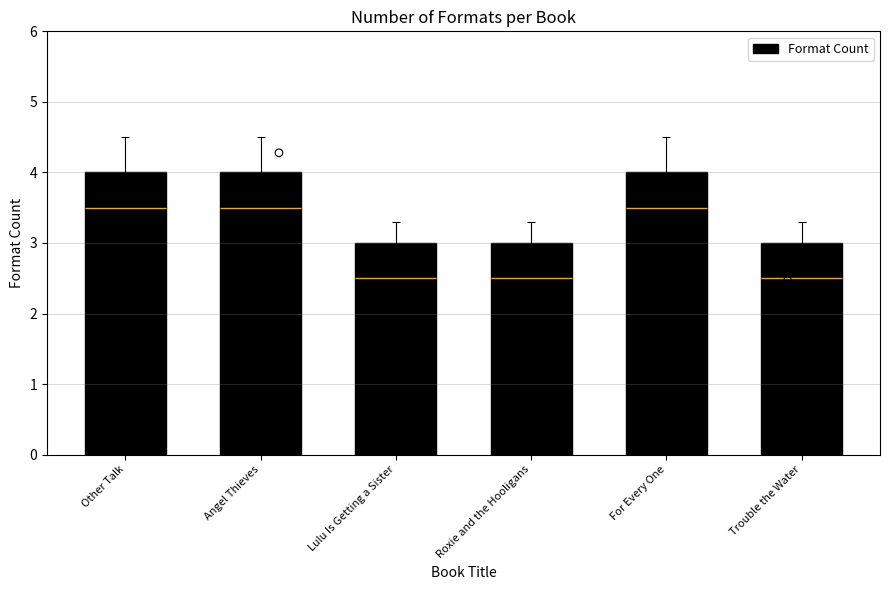

What is the ratio of the value at For Every One to the value at Roxie and the Hooligans?

1.3